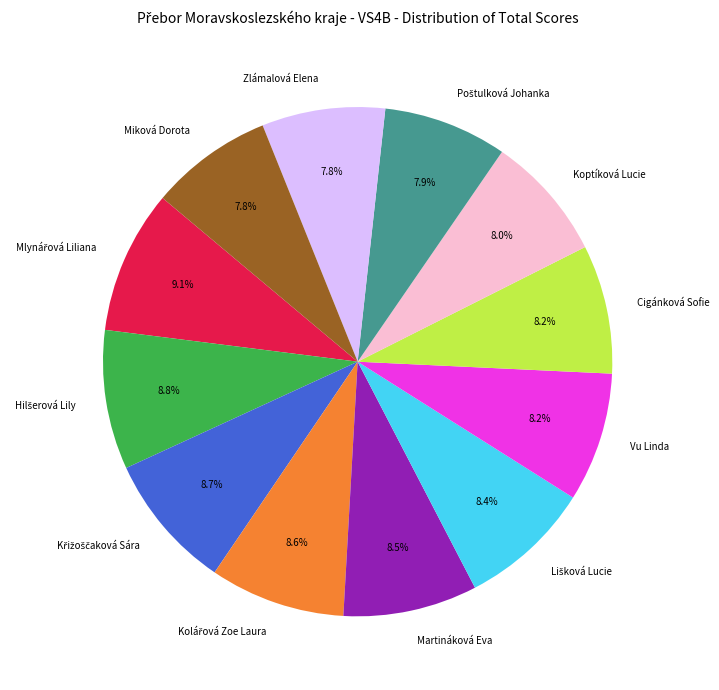

Does Vu Linda represent more than half of the total?

No